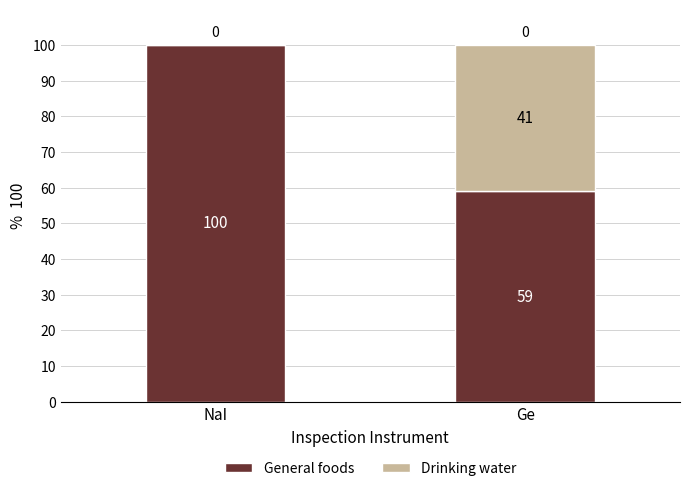

What value does the General foods series have at NaI?

100